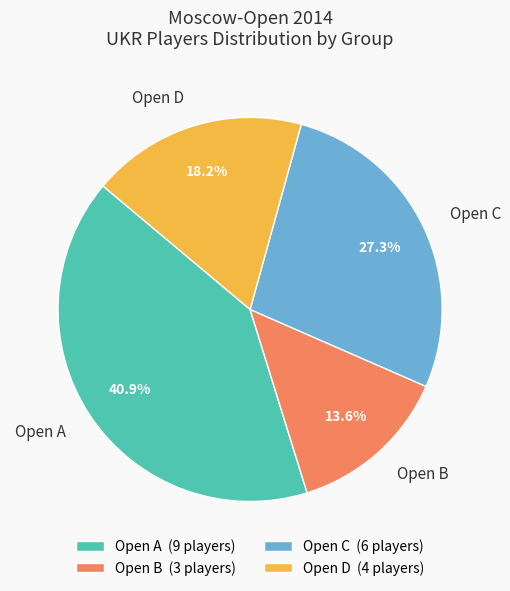

Count the number of slices in the pie.

4